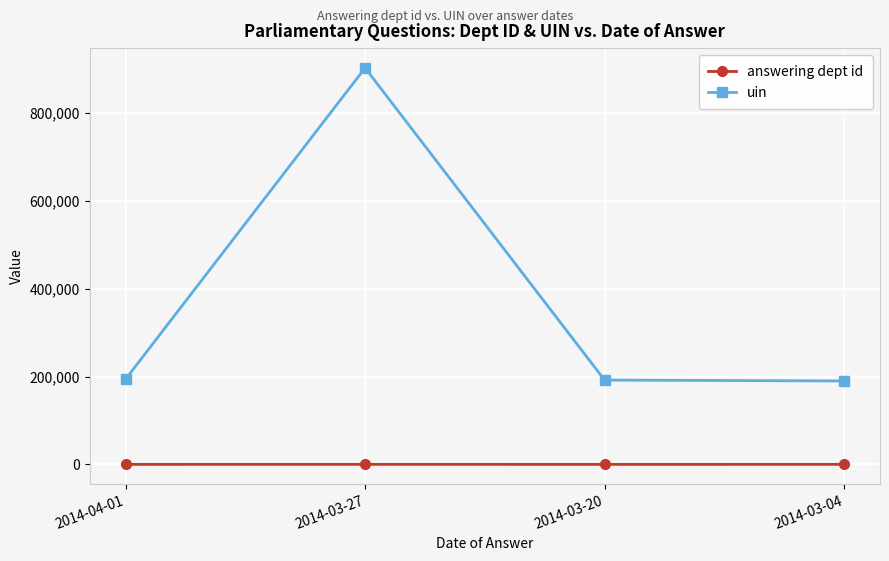

True or false: answering dept id and uin intersect in this chart.

False